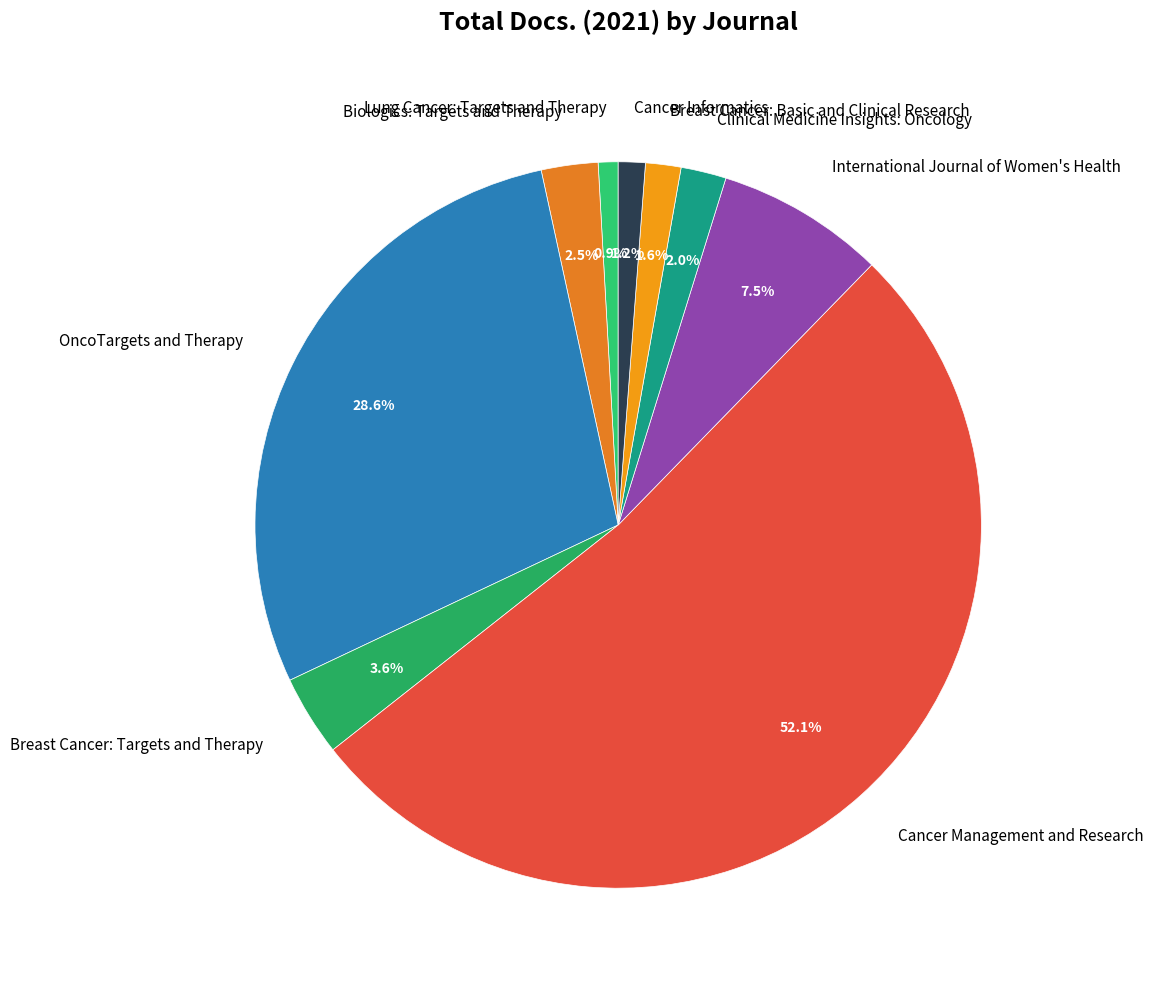

What percentage is NOT represented by International Journal of Women's Health?

92.5%